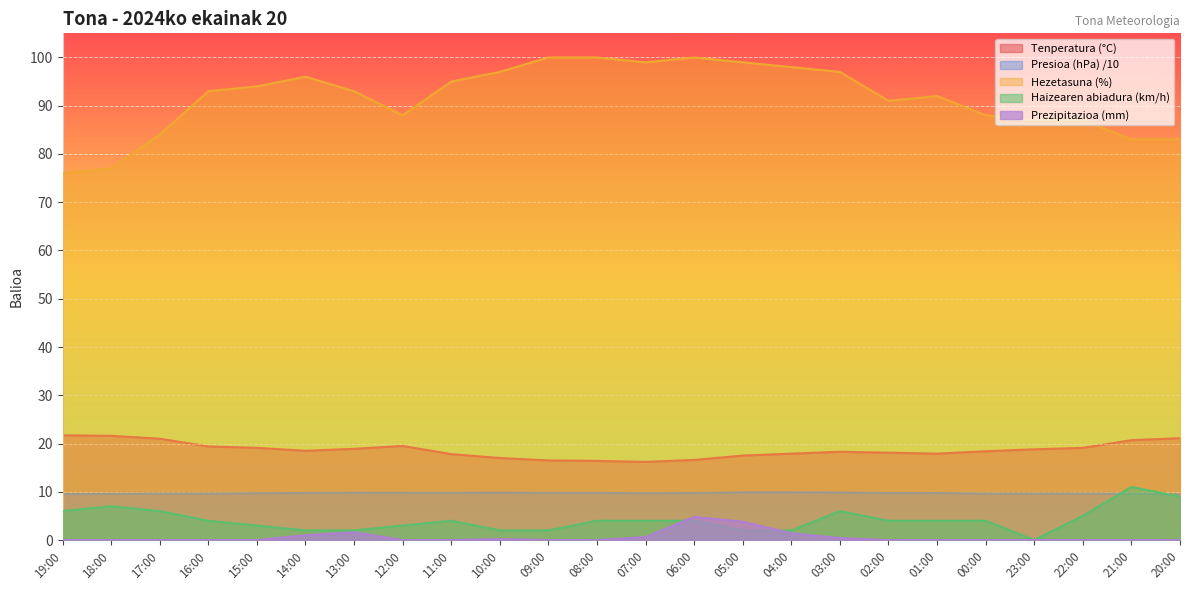

Rank the series by their maximum value, from lowest to highest.

Prezipitazioa (mm), Presioa (hPa) /10, Haizearen abiadura (km/h), Tenperatura (°C), Hezetasuna (%)